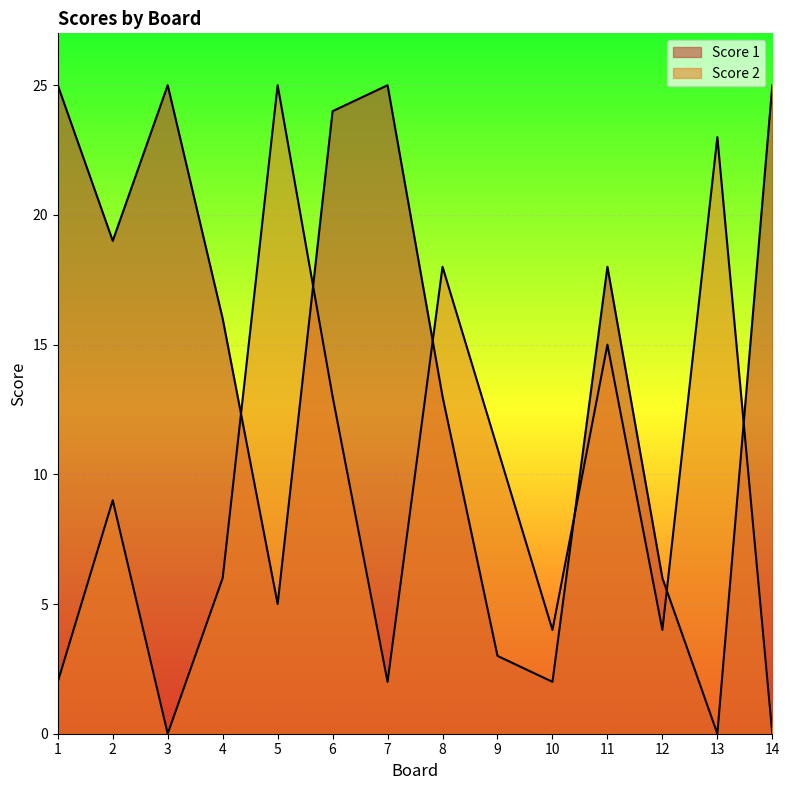

Which category has the lowest value in the Score 1 series?

13